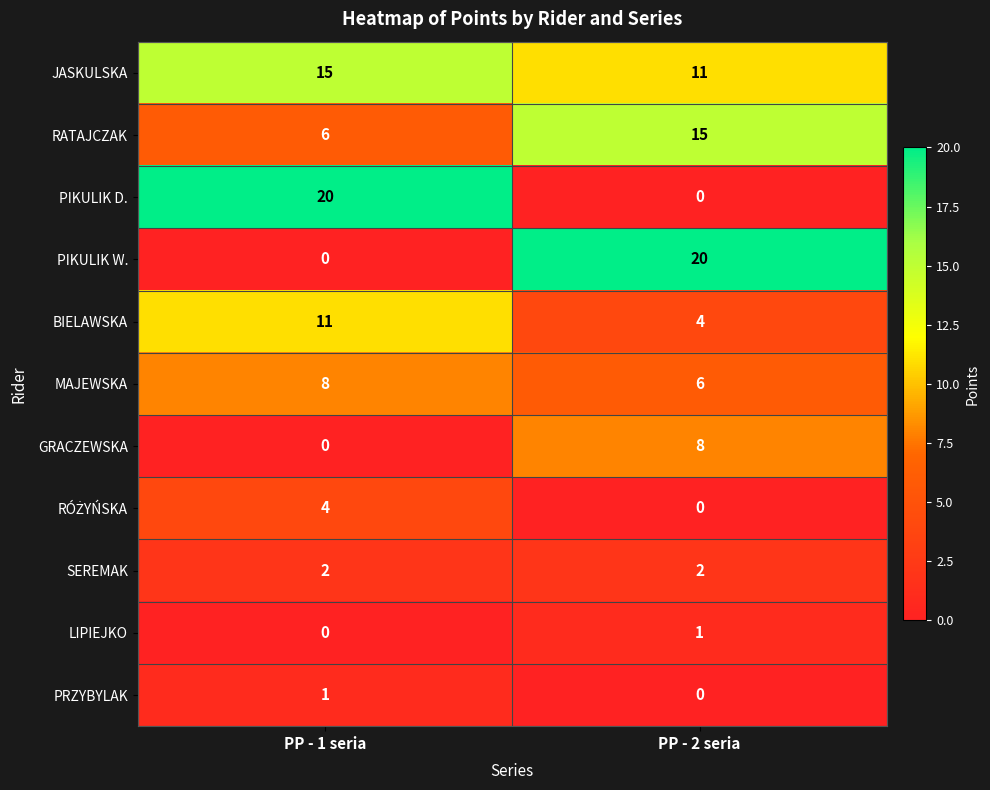

What is the difference between the JASKULSKA values at PP - 1 seria and PP - 2 seria?

4